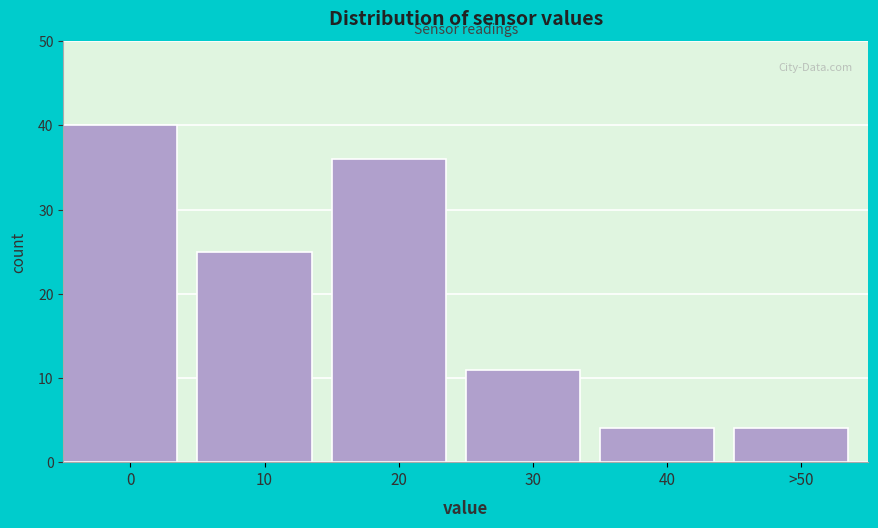

Reading right to left, transcribe all the data shown in this chart.

>50=4	40=4	30=11	20=36	10=25	0=40